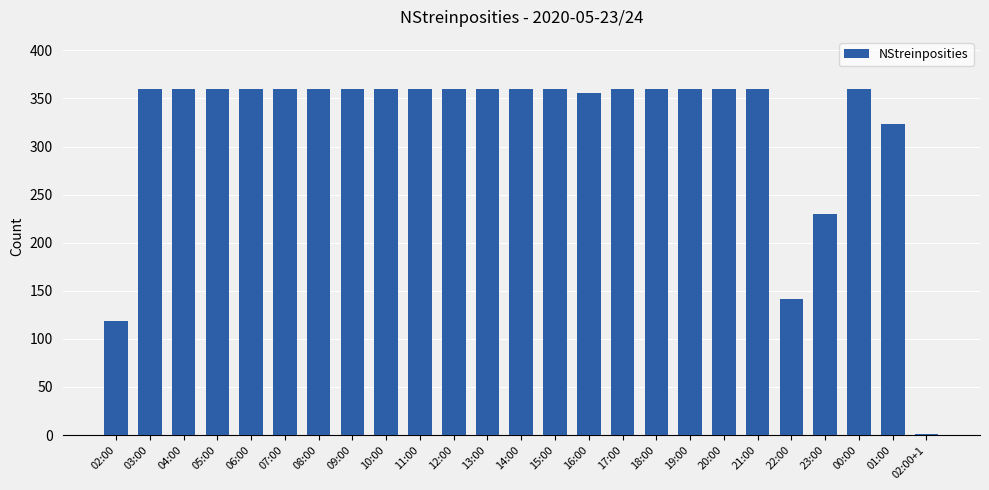

Are the bars horizontal?

No